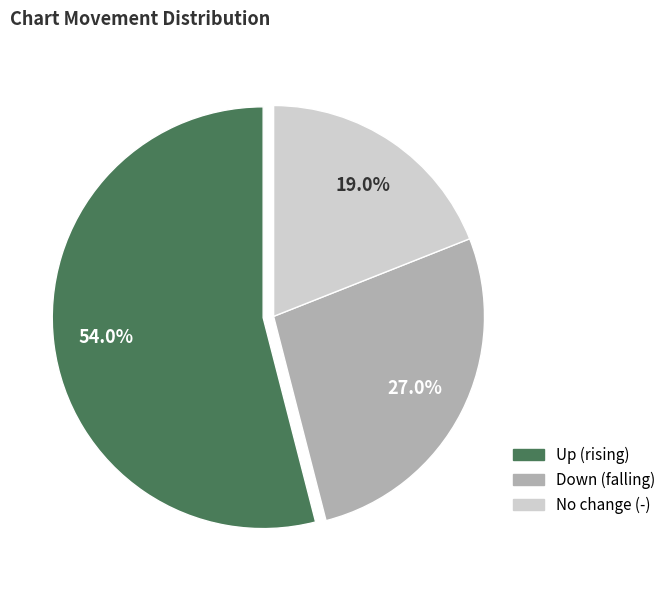

Does any single category account for the majority?

Yes